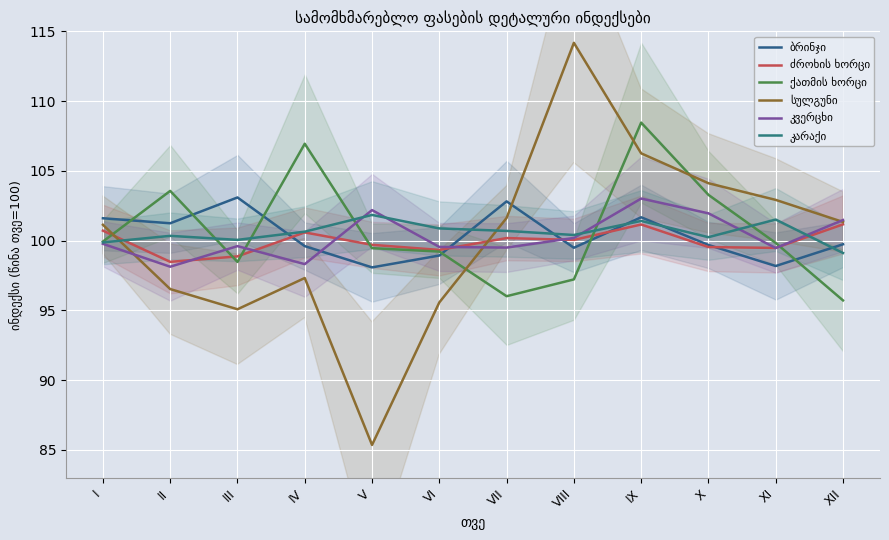

What is the average value of the ბრინჯი series?

100.3